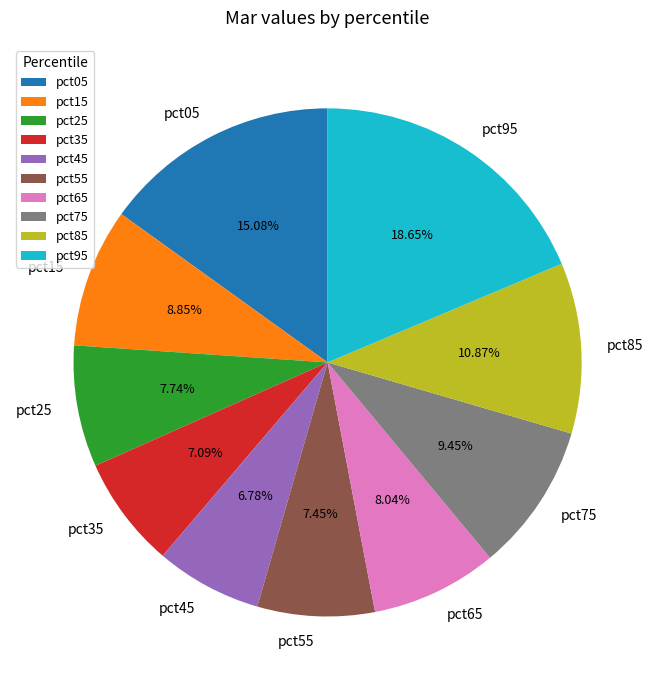

To the nearest percent, what percentage of the pie is pct35?

7%